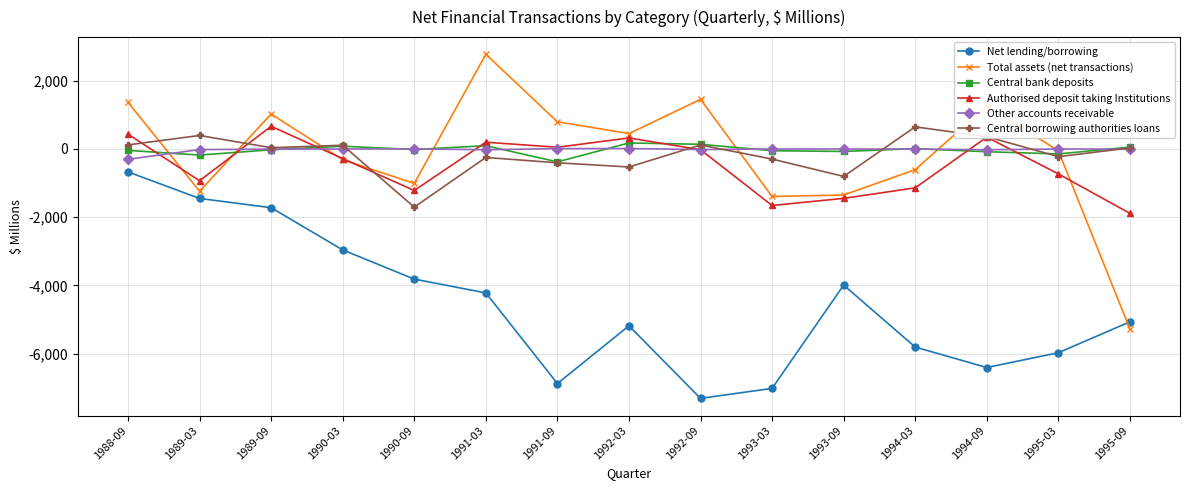

In Total assets (net transactions), how many points are lower than both neighbors (excluding endpoints)?

4